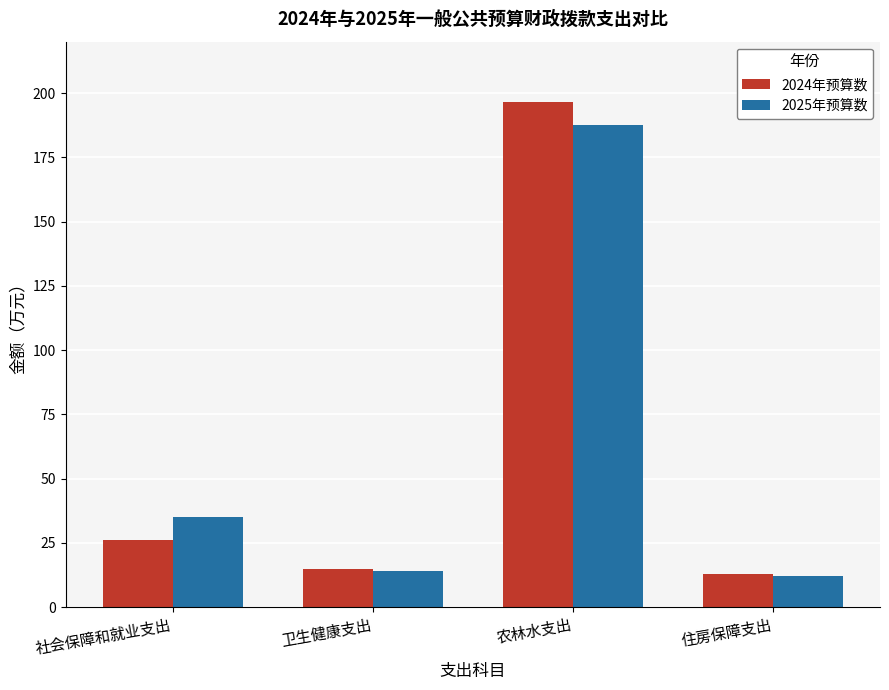

Which series has the largest range (max minus min)?

2024年预算数